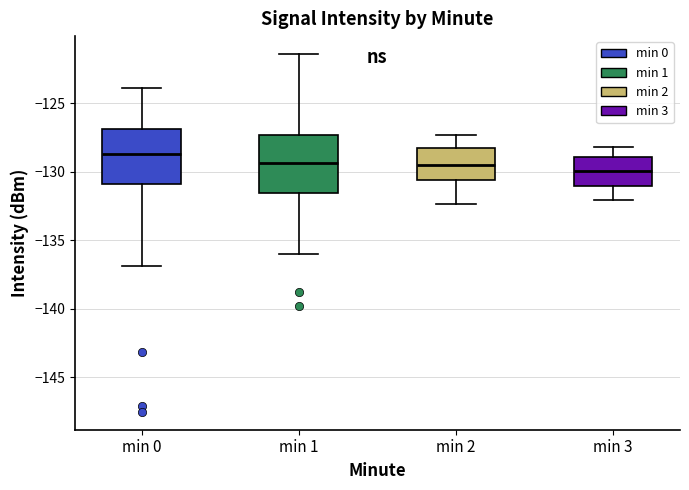

Where is the lower edge of the box for min 2 on the y-axis? The values are not printed on the chart, so give them approximately, as read against the axis.

-130.5